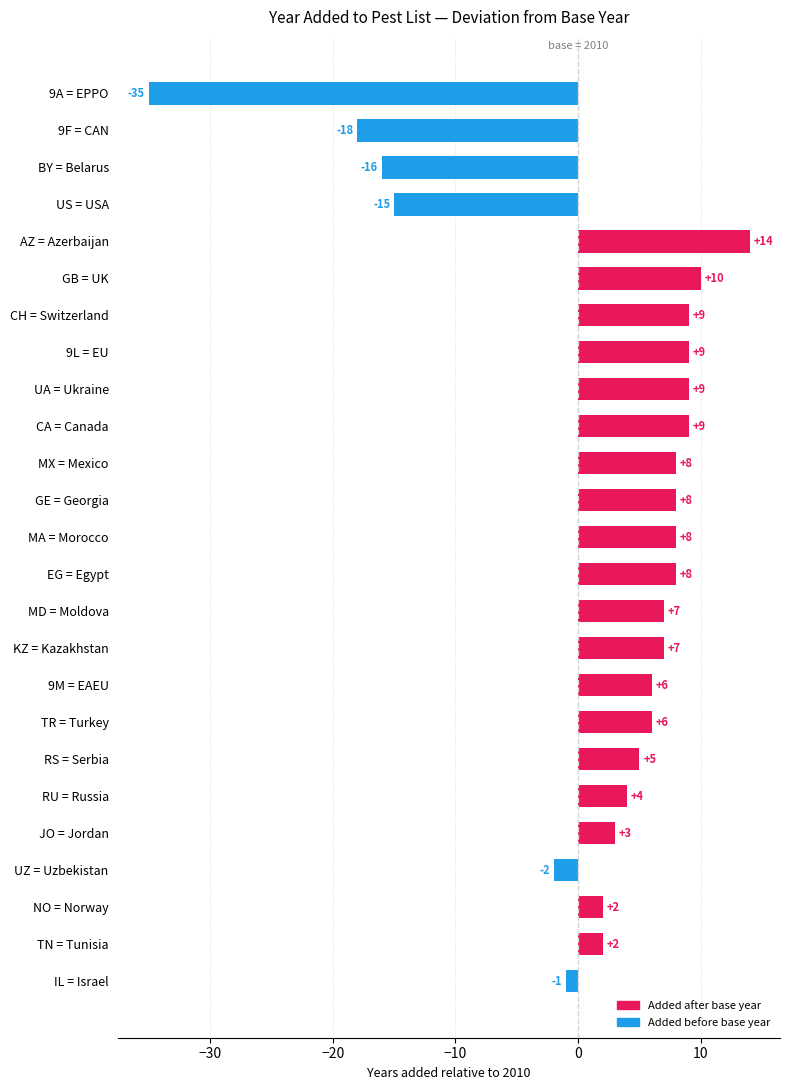

What is the difference between the maximum and minimum values?

49